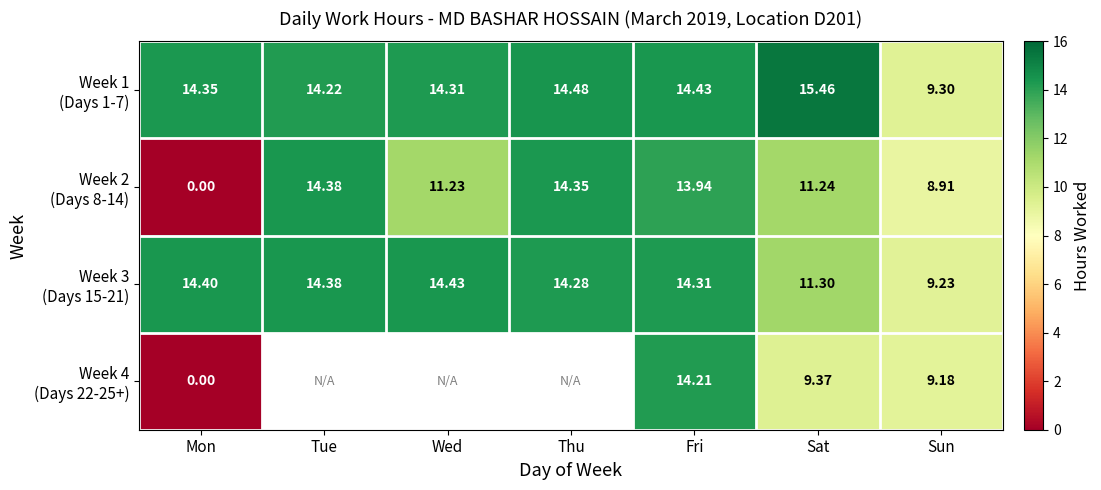

The Week 3 (Days 15-21) series shows 25.7 at Mon. True or false?

False